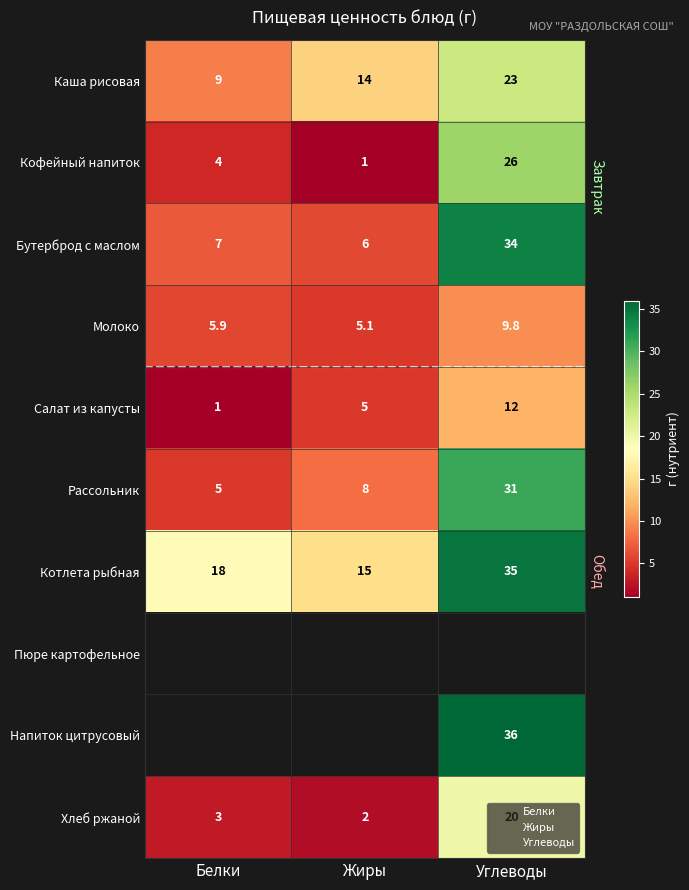

How many categories are shown in the chart?

3